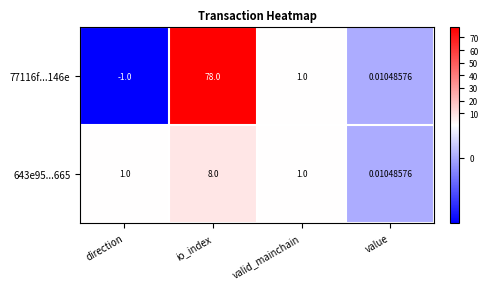

At which label does 77116f...146e reach its minimum?

direction